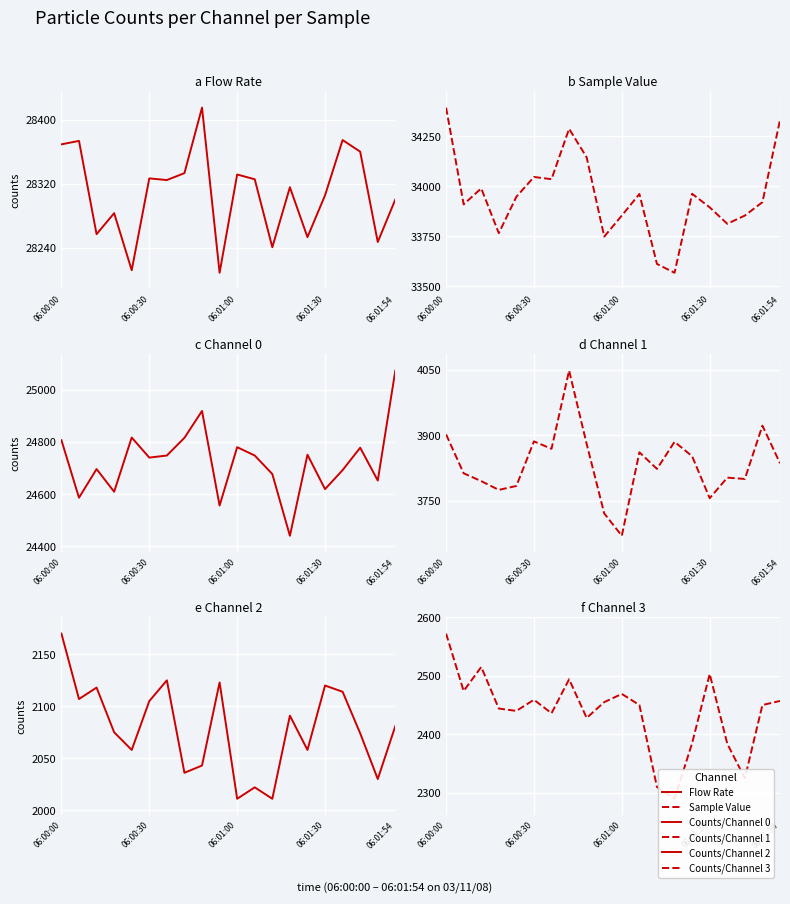

What is the difference between the maximum and second lowest values in the Flow Rate series?

203.2